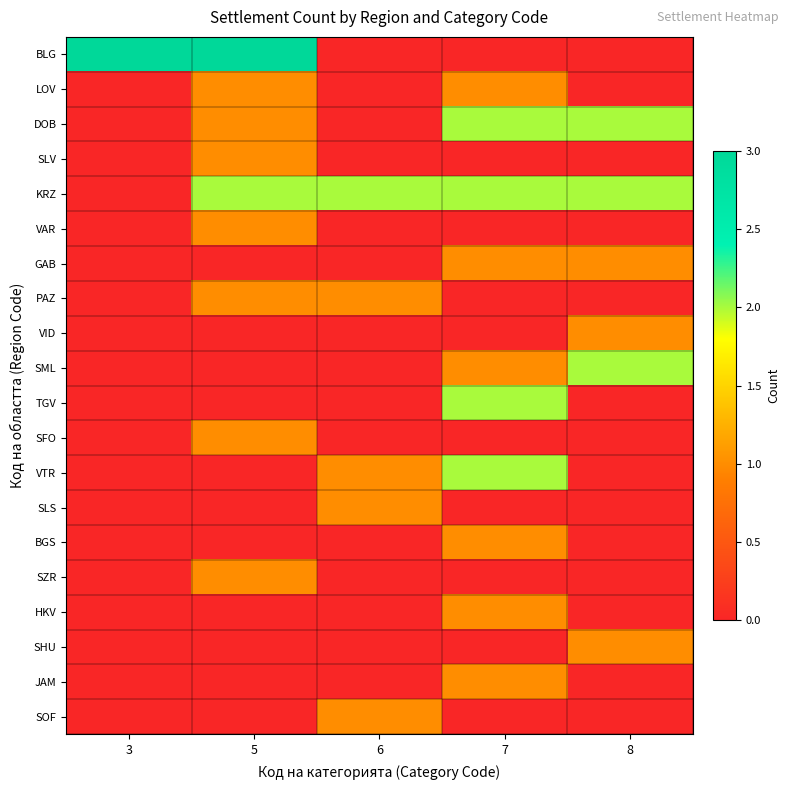

Which series has the largest total across all categories?

KRZ